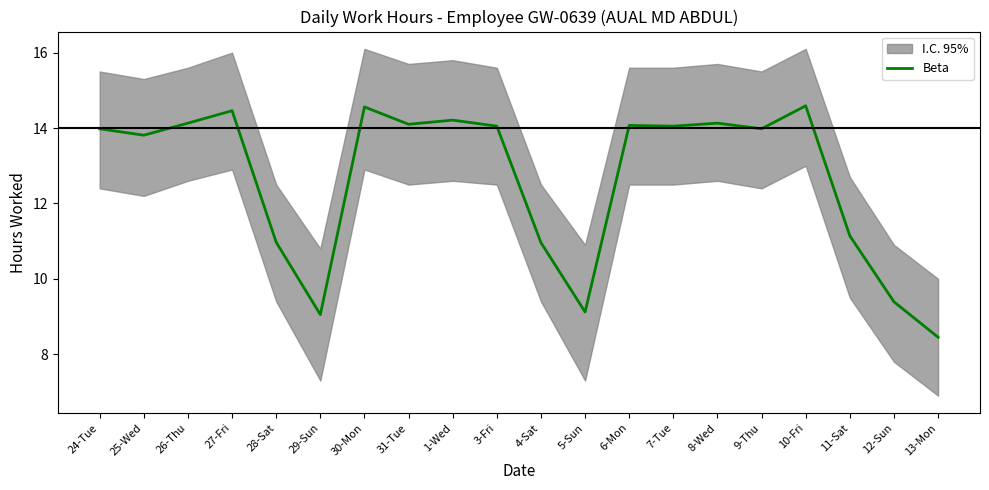

Count the number of categories in the chart.

20